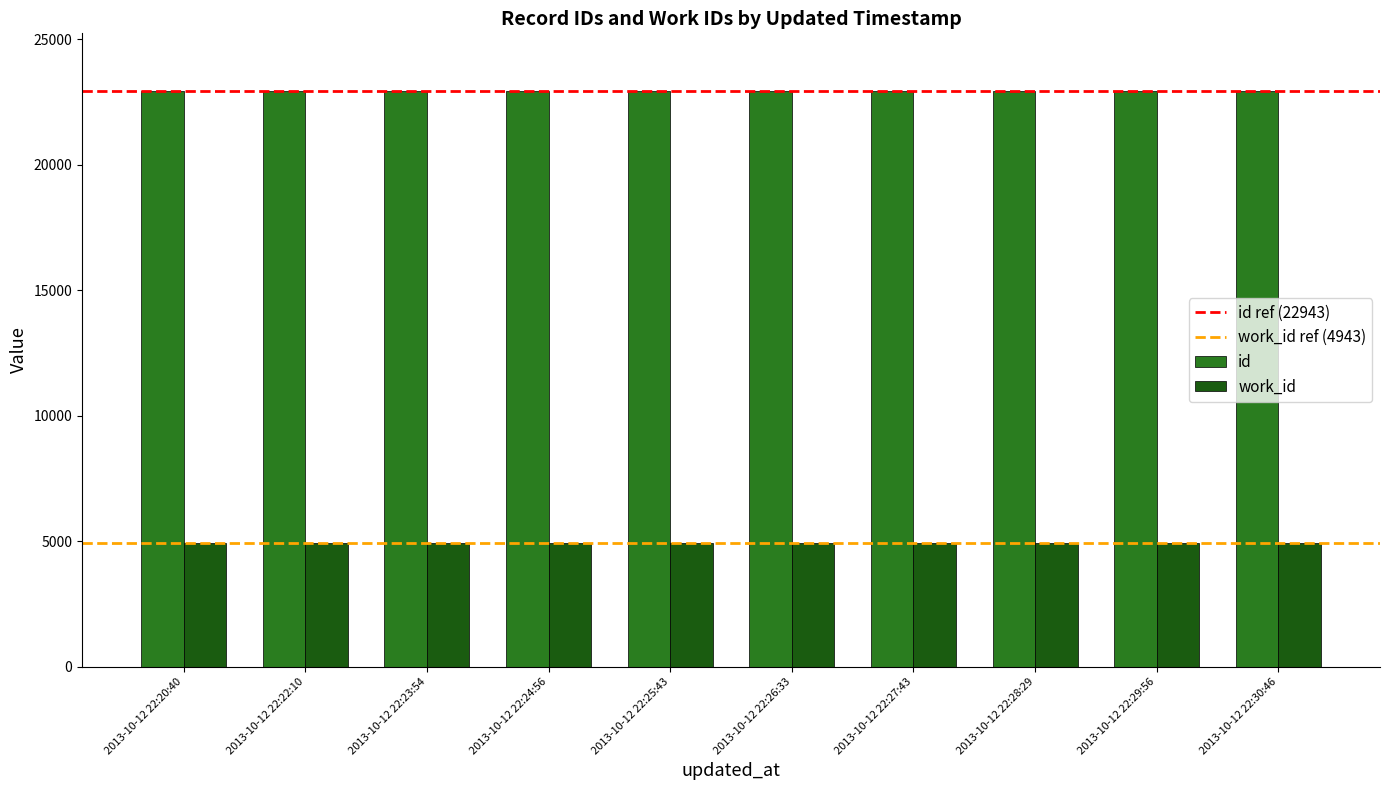

How many data points in id are less than 22943?

5